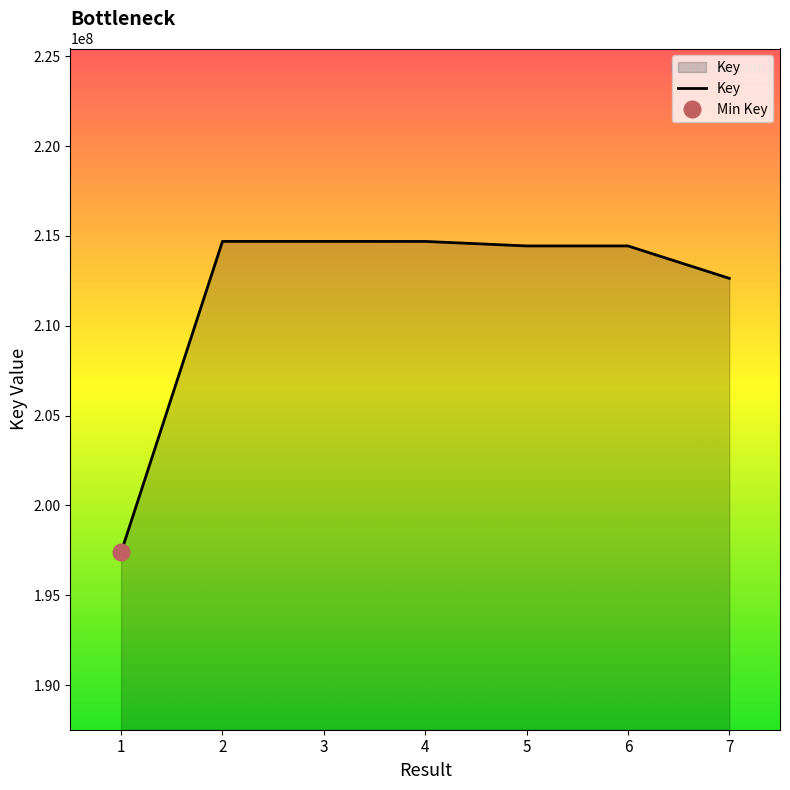

What is the smallest value displayed?

197387175